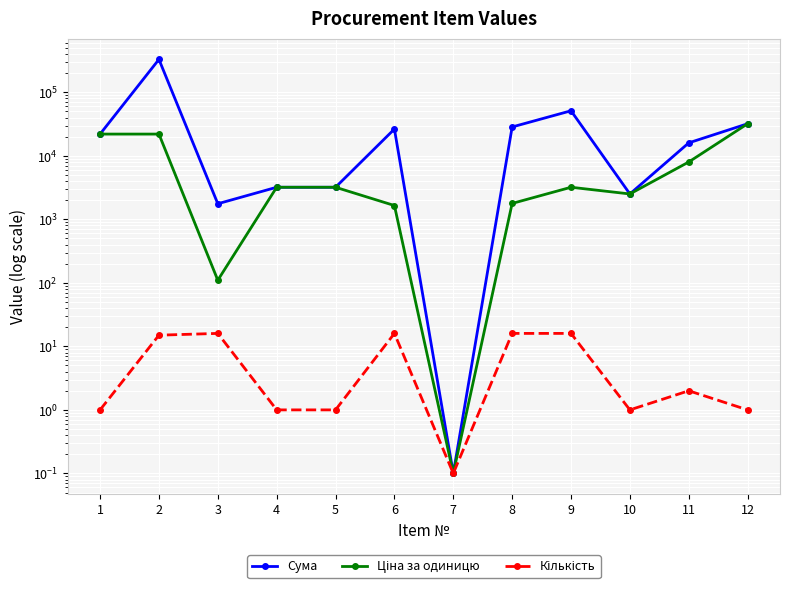

True or false: Кількість and Ціна за одиницю intersect in this chart.

False